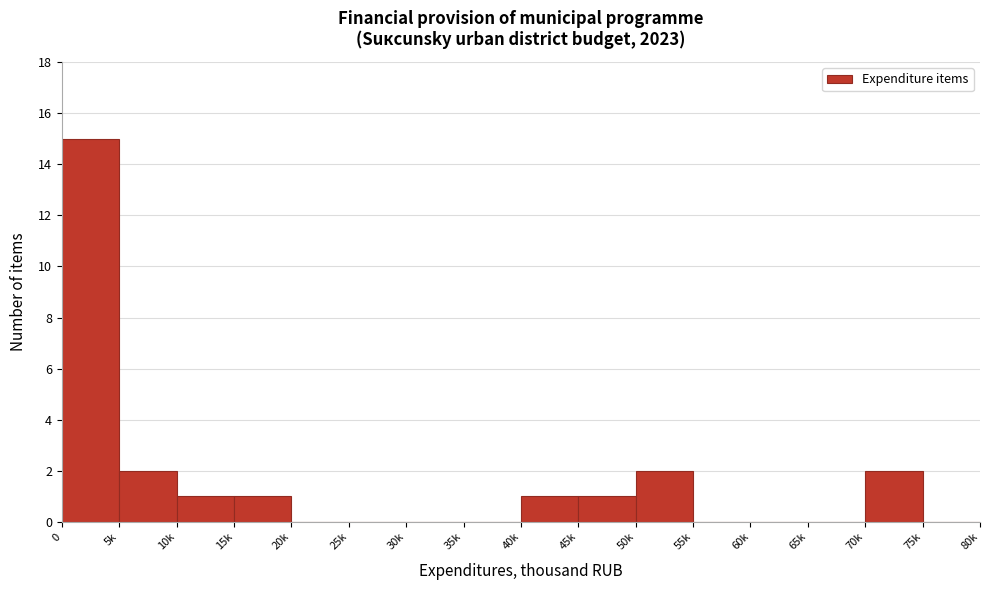

Reading left to right, transcribe all the data shown in this chart.

0=15	5k=2	10k=1	15k=1	20k=0	25k=0	30k=0	35k=0	40k=1	45k=1	50k=2	55k=0	60k=0	65k=0	70k=2	75k=0